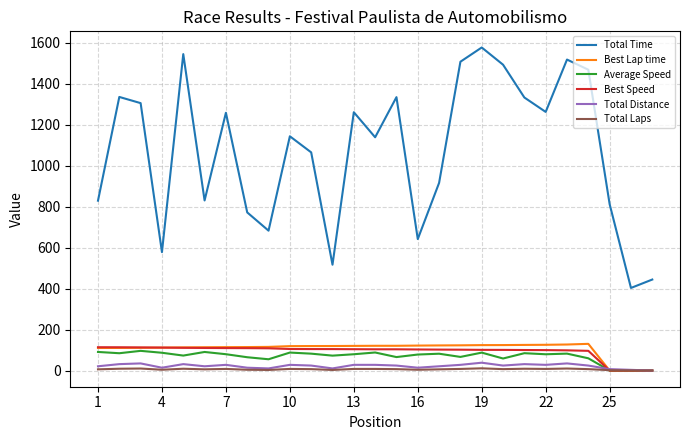

What is the highest value of the Best Lap time series?

130.5